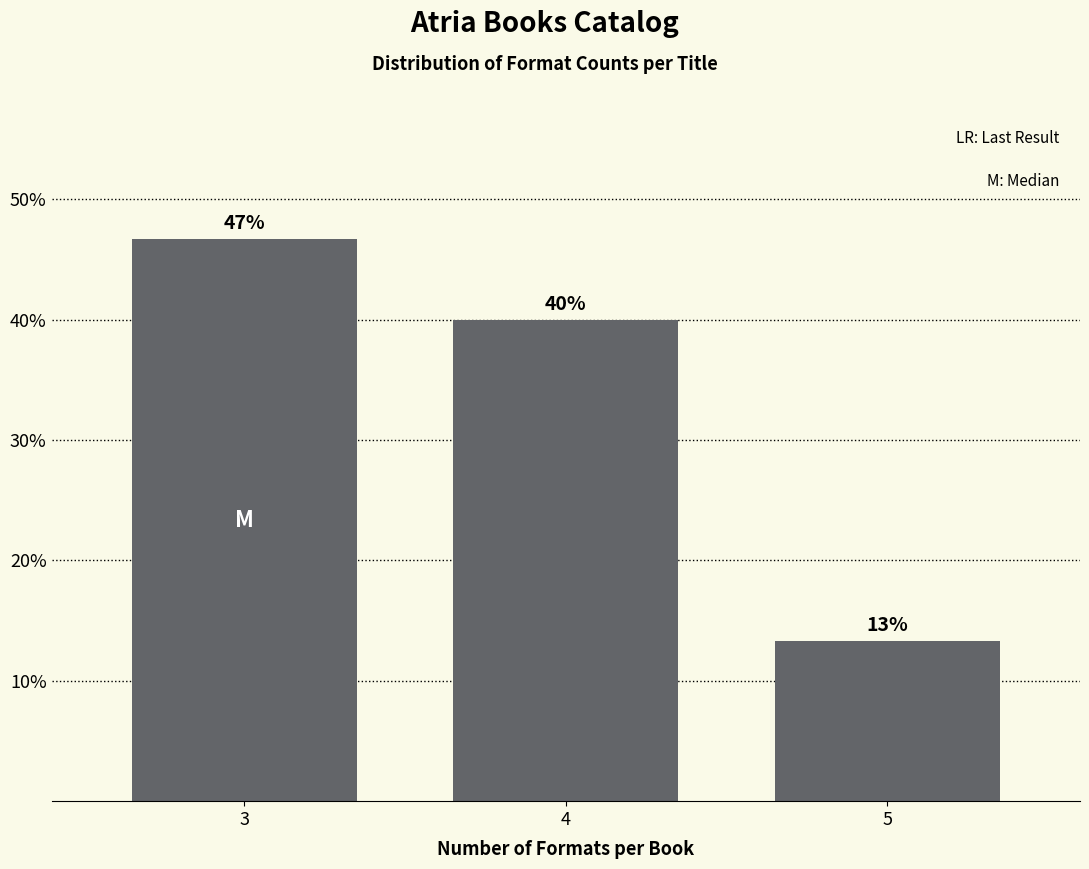

Does the chart contain any negative values?

No